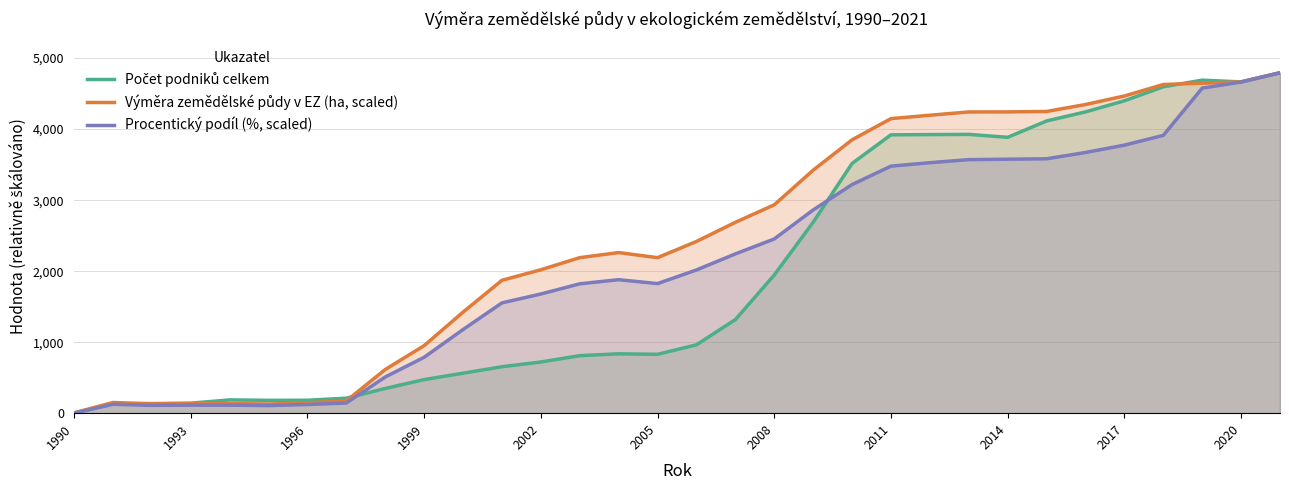

What is the difference between the highest and lowest values at 2011?

669.3